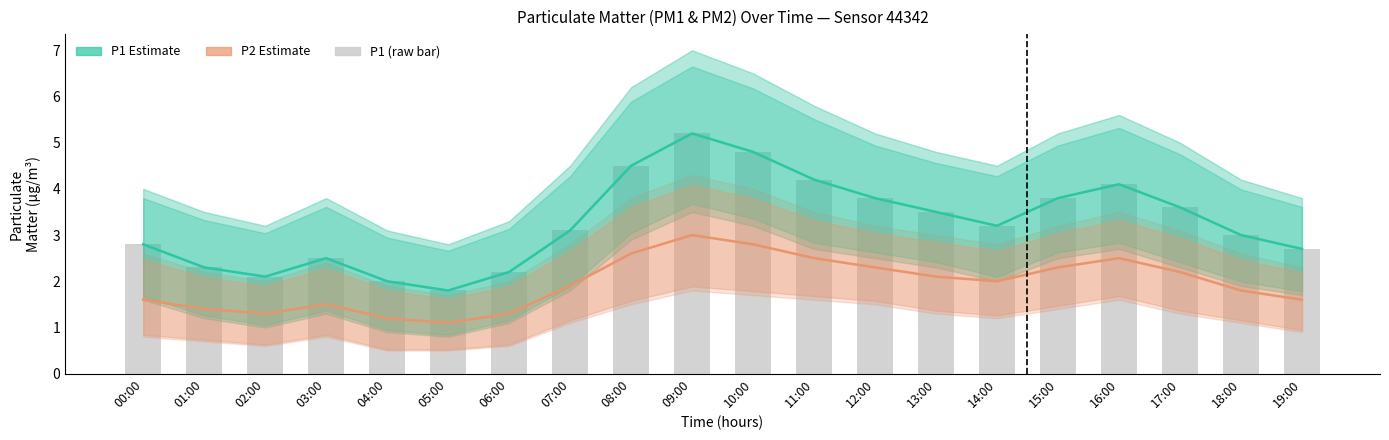

At which label is P1 (bar) closest to 3?

18:00